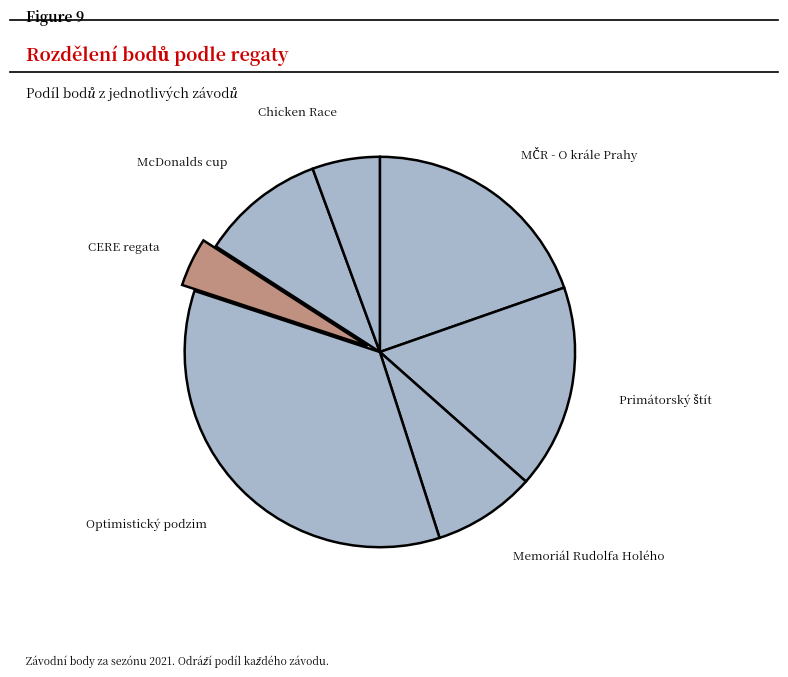

Count the number of slices in the pie.

7